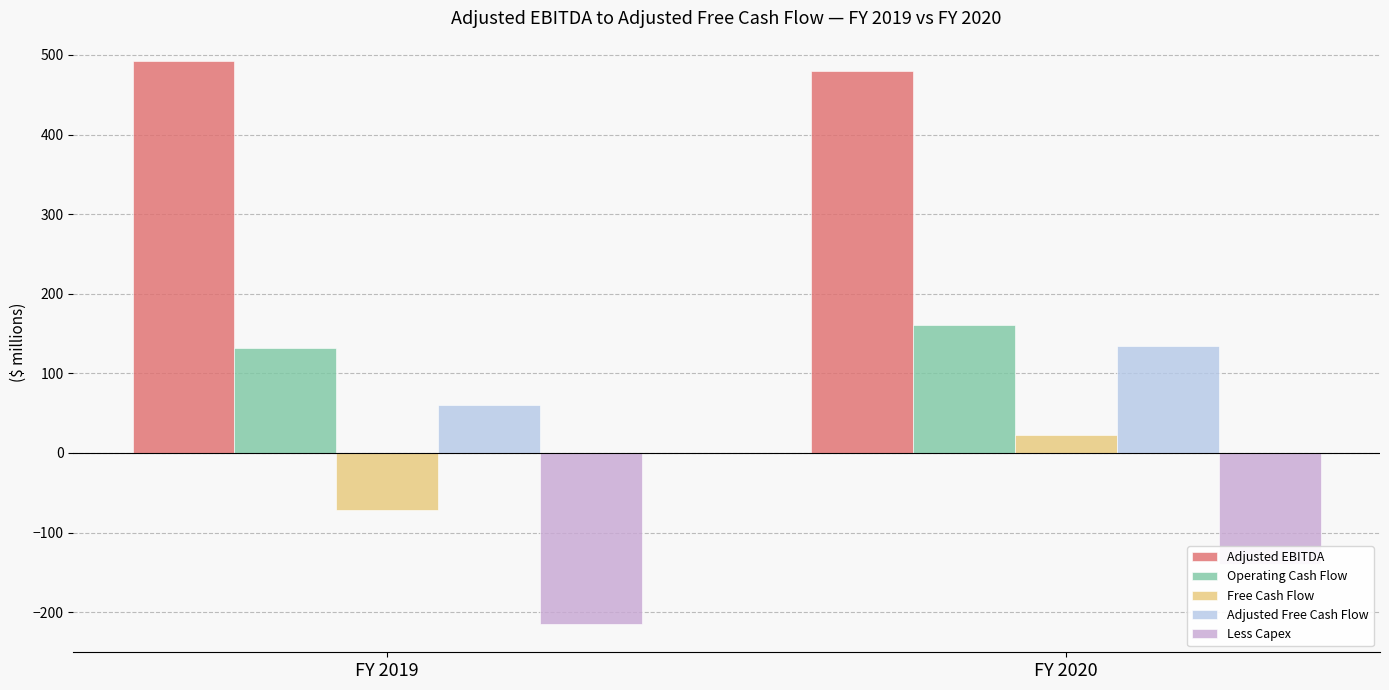

Which series has the widest spread of values?

Free Cash Flow